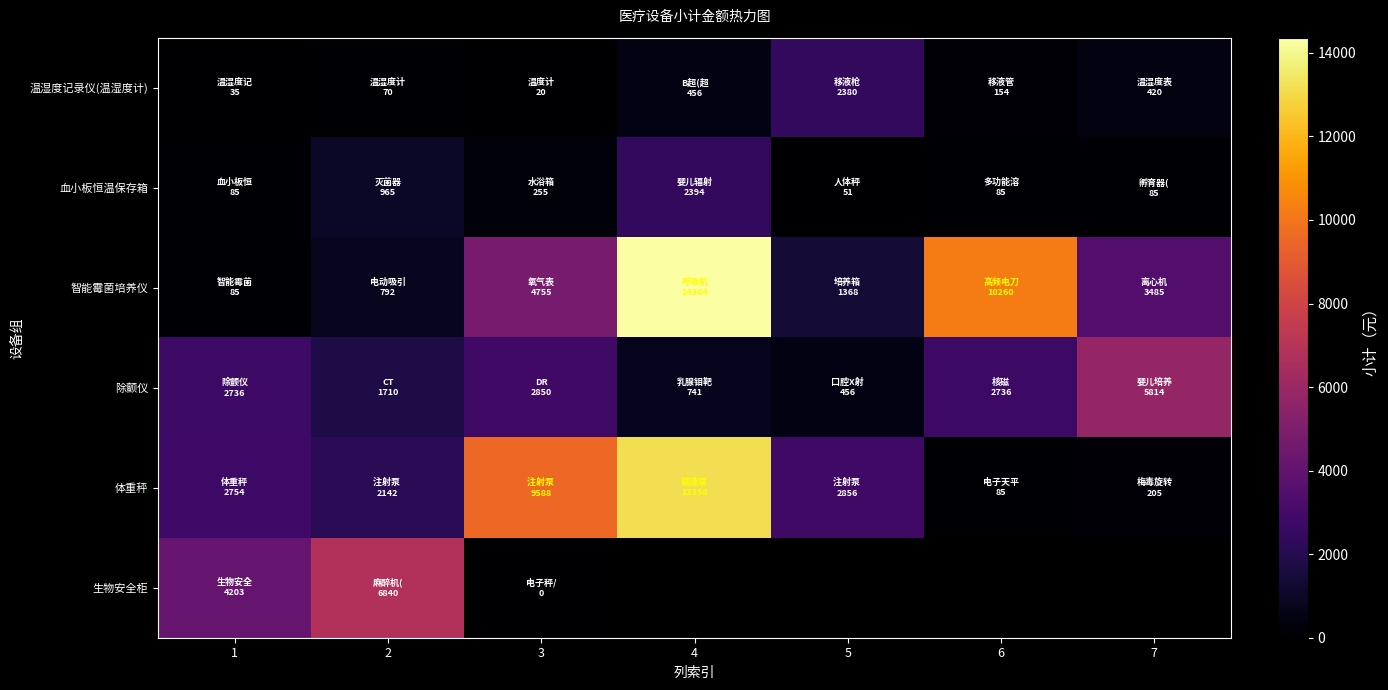

How many data points in 智能霉菌培养仪 are above 3485?

3